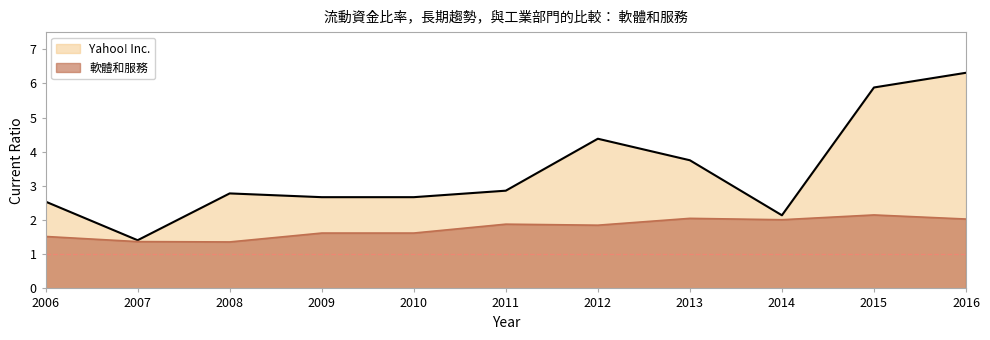

At which label does Yahoo! Inc. first exceed 2?

2006